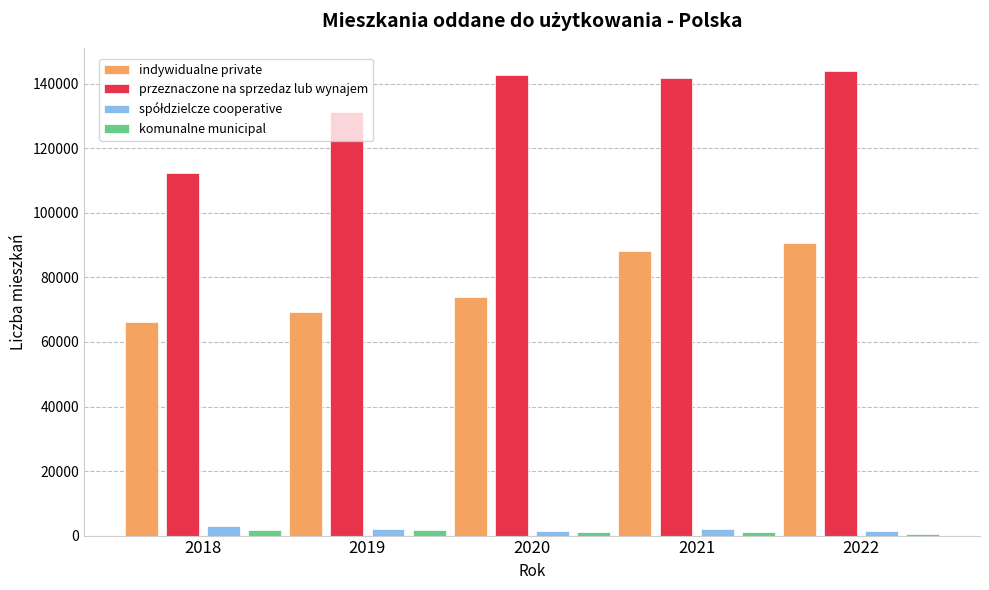

Which series has the largest total across all categories?

przeznaczone na sprzedaz lub wynajem